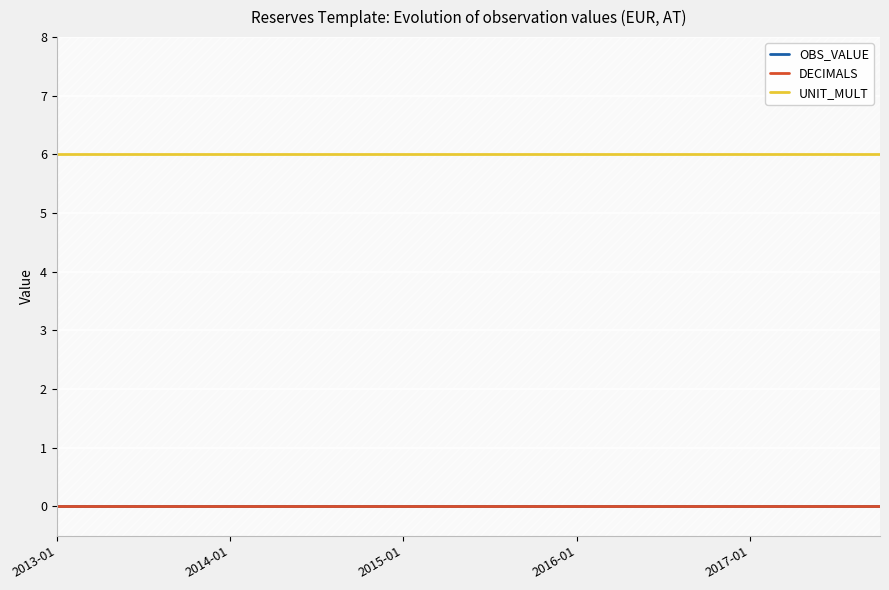

What is the value of the UNIT_MULT point at the 14th from the left?

6